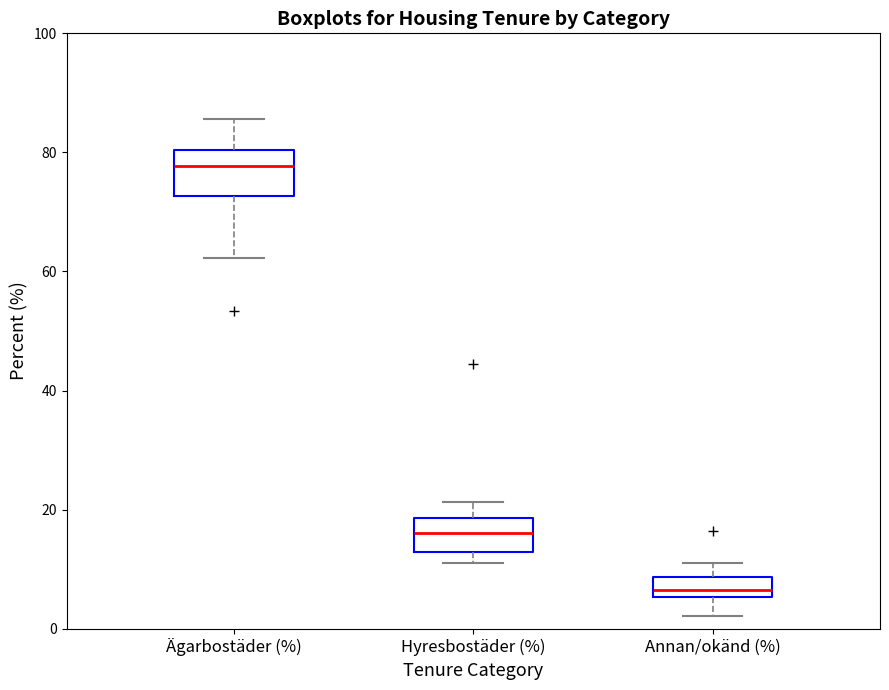

Which box has the highest median line?

Ägarbostäder (%)